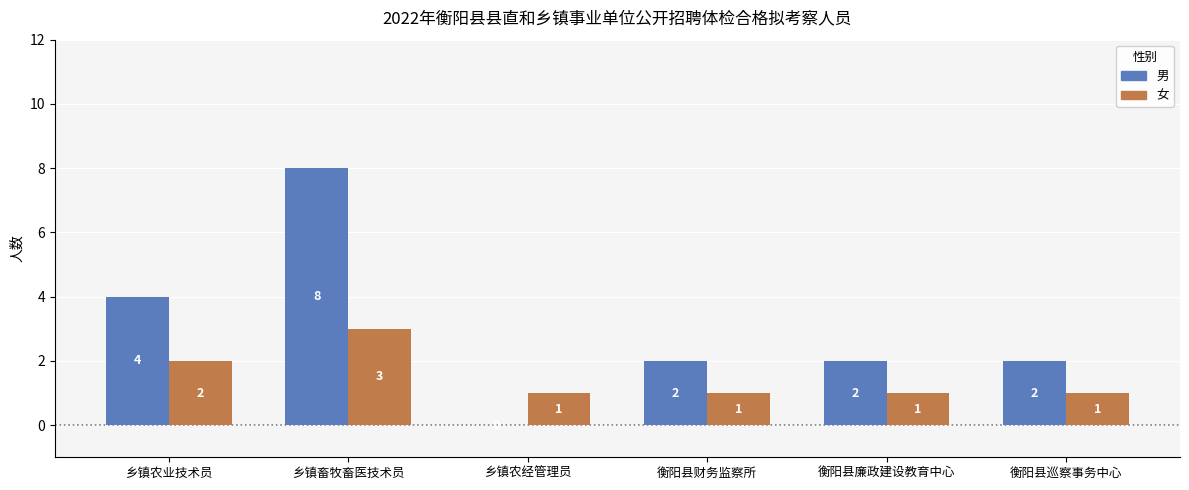

At which label does 男 reach its peak?

乡镇畜牧畜医技术员